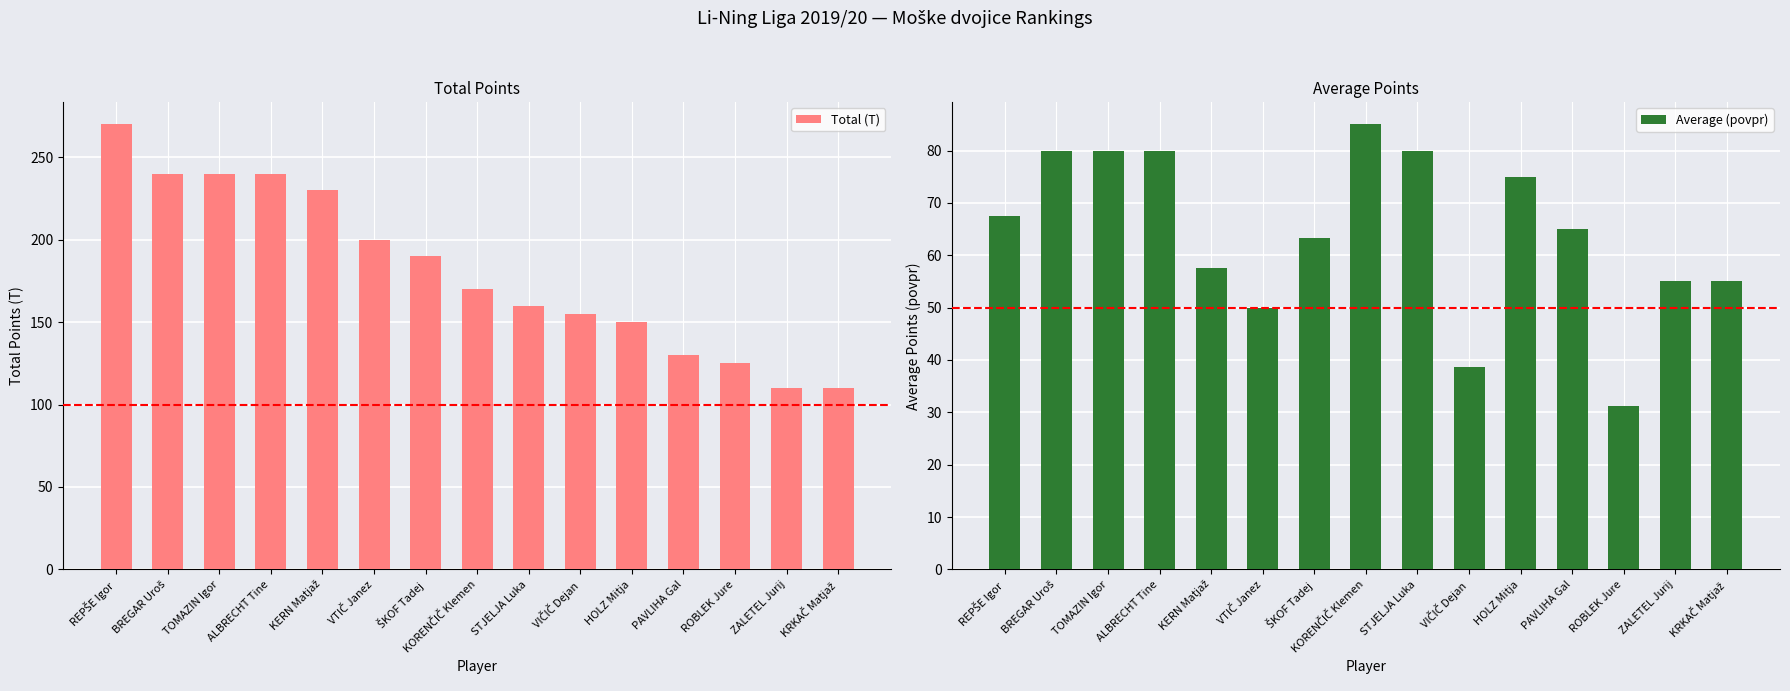

What is the spread (max minus min) of values at STJELJA Luka?

80.0